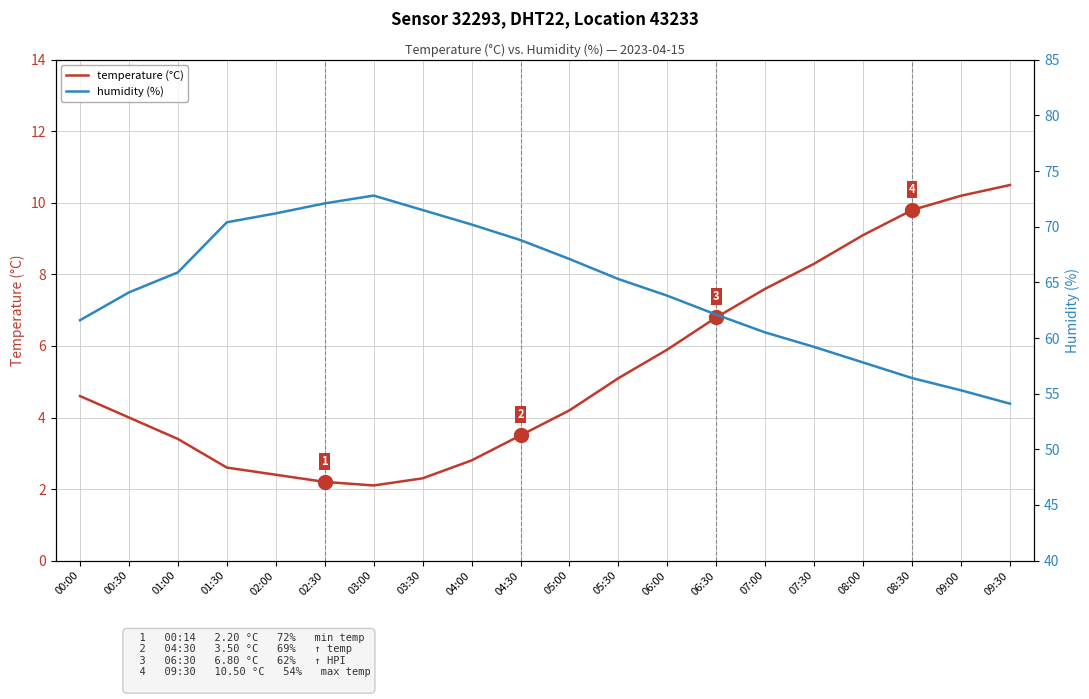

Where does the humidity (%) series first go above 65?

01:00